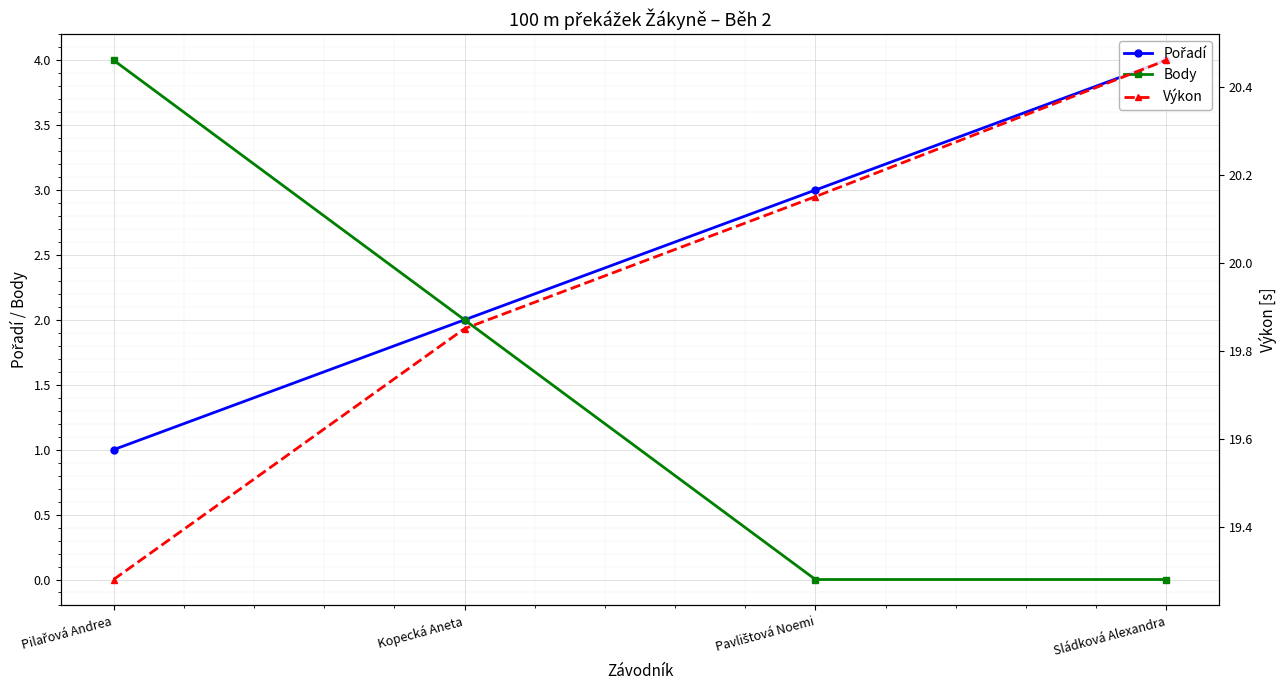

At Pilařová Andrea, list the series in order from smallest to largest.

Pořadí, Body, Výkon